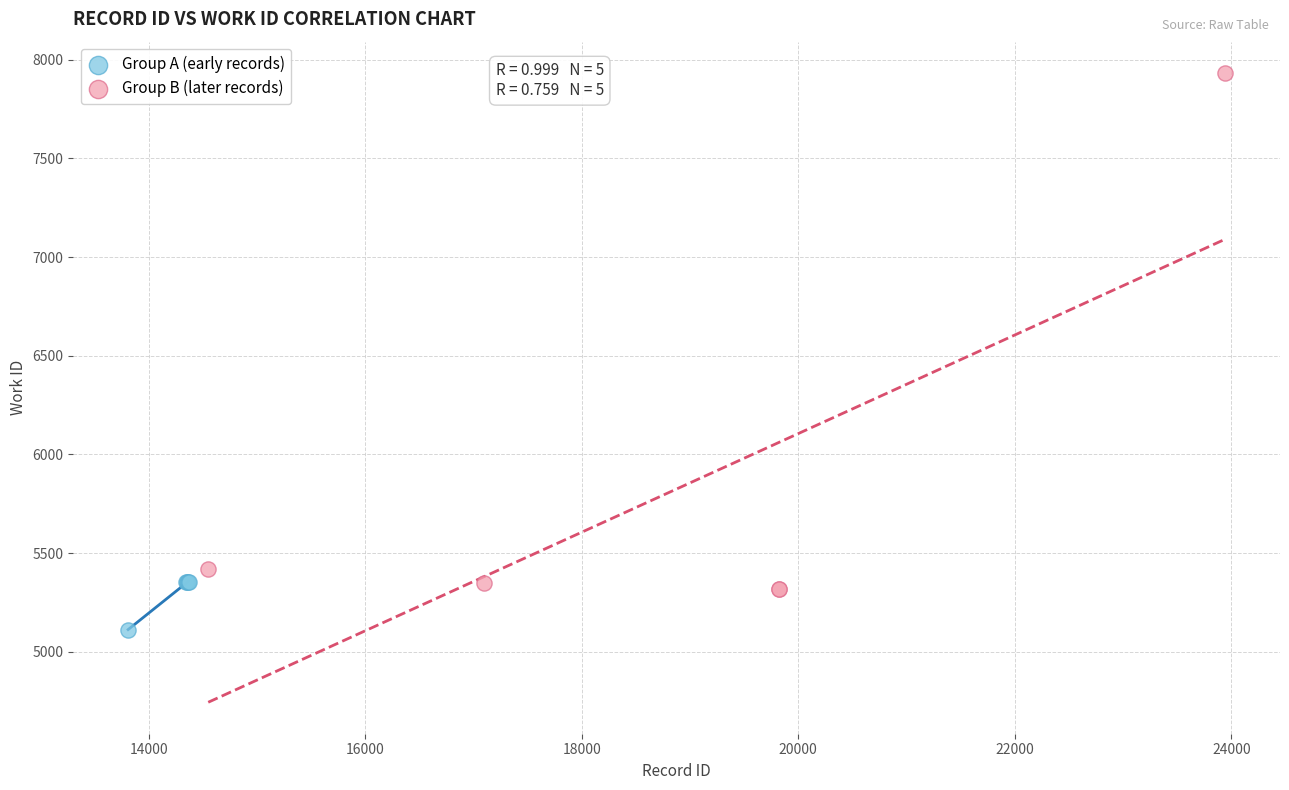

Which series has the widest spread of Y values?

Group B (later records)